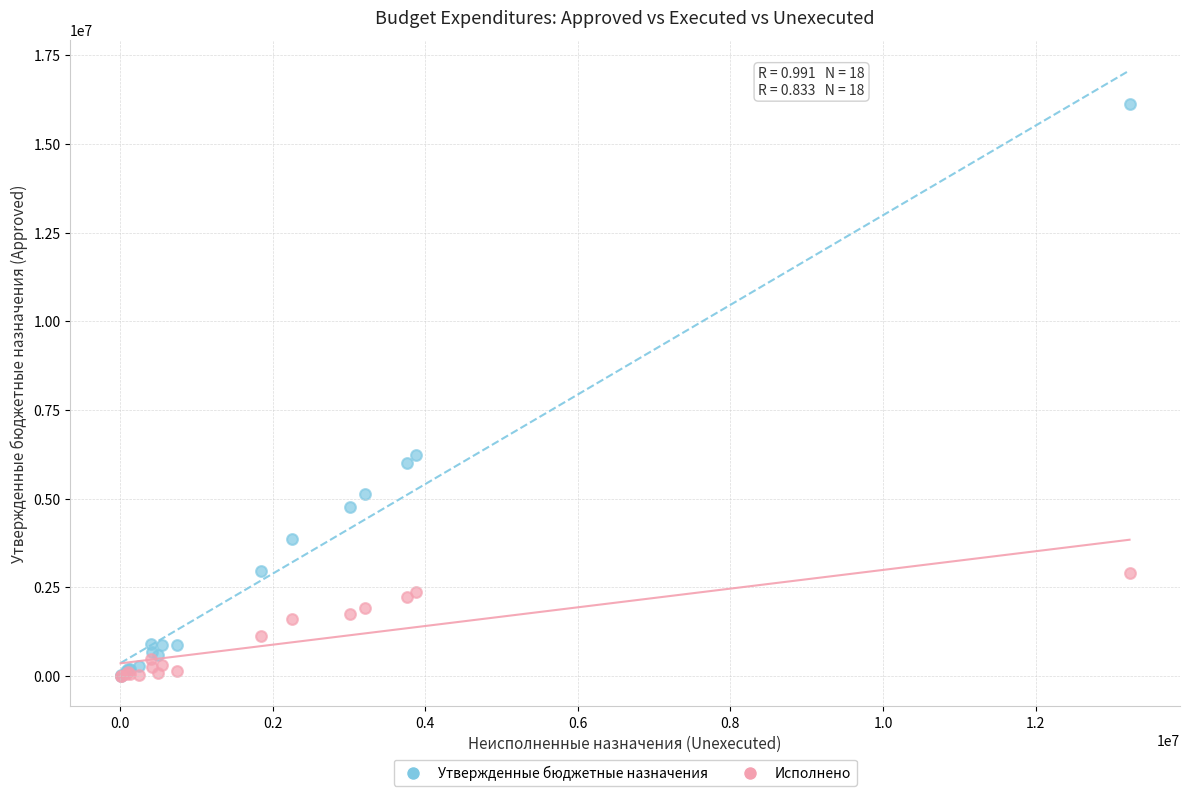

In the Утвержденные бюджетные назначения series, what Y value is closest to 8072082?

6232748.0